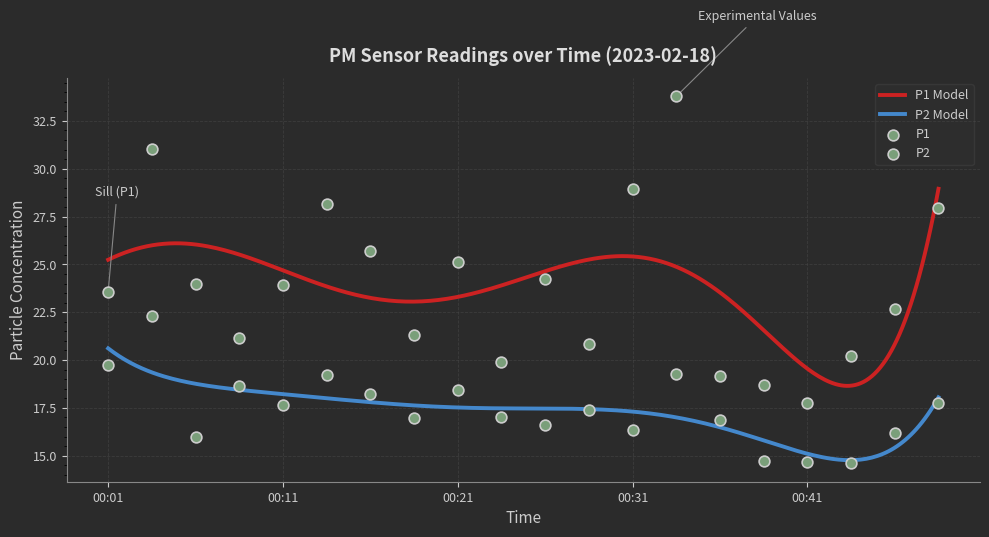

Which series reaches the minimum Y coordinate?

P2